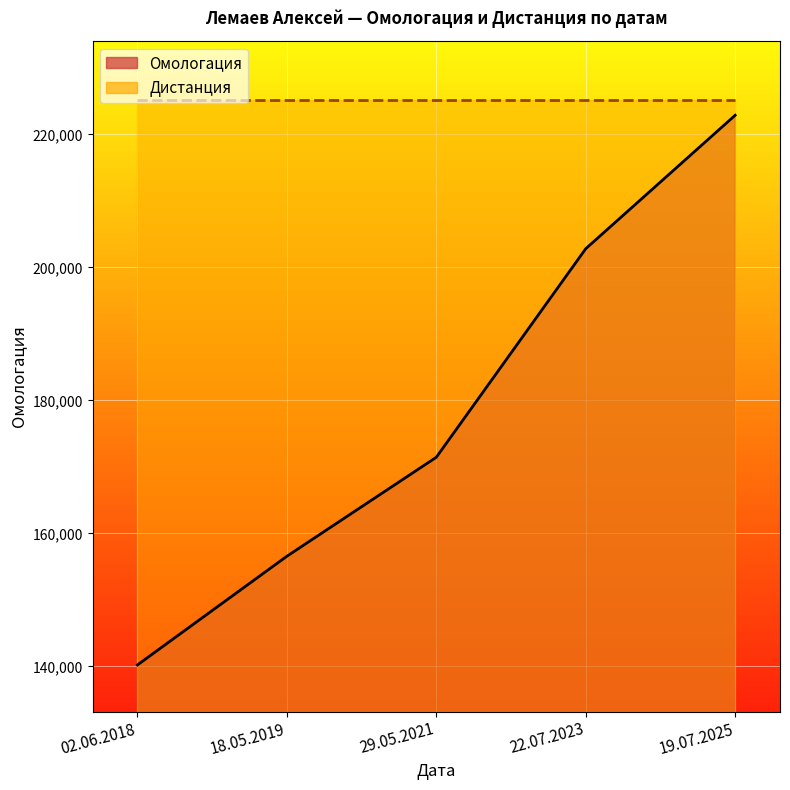

What is the ratio of the value at 18.05.2019 to the value at 02.06.2018?

1.1